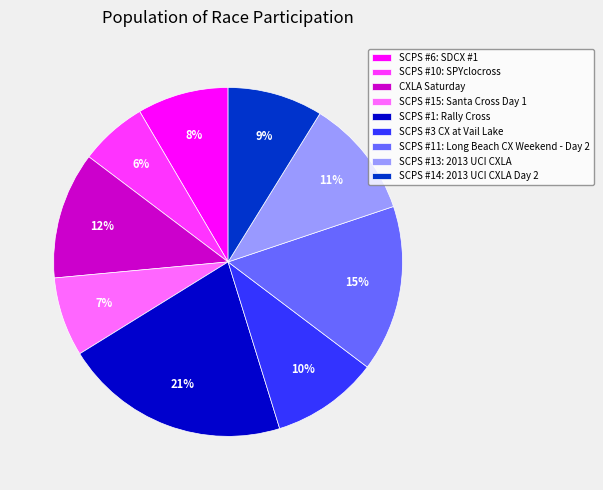

Does SCPS #13: 2013 UCI CXLA represent more than half of the total?

No